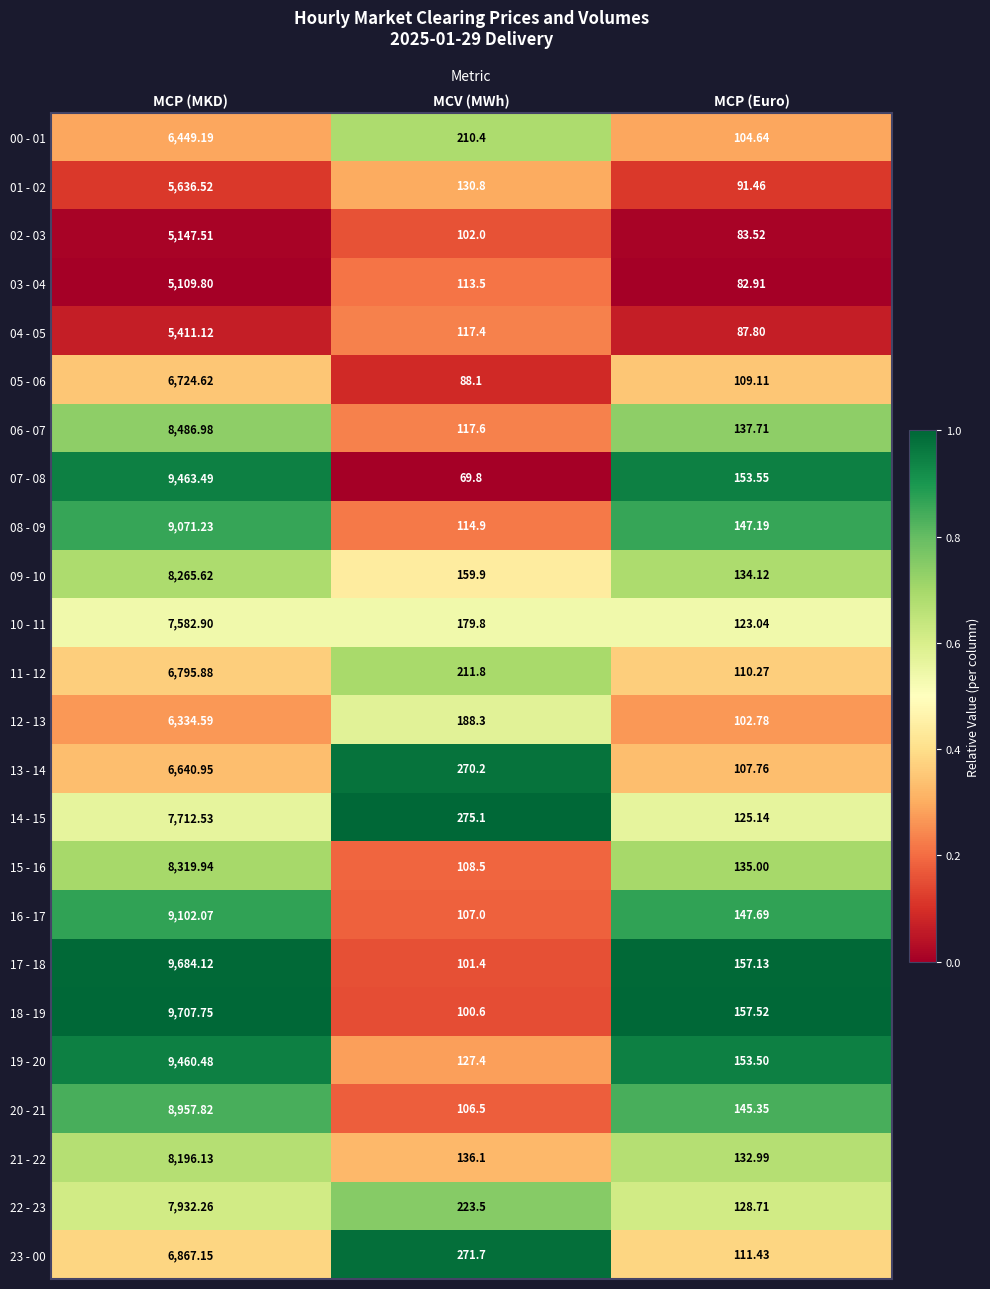

What is the total value across all series at MCP (Euro)?

2970.3